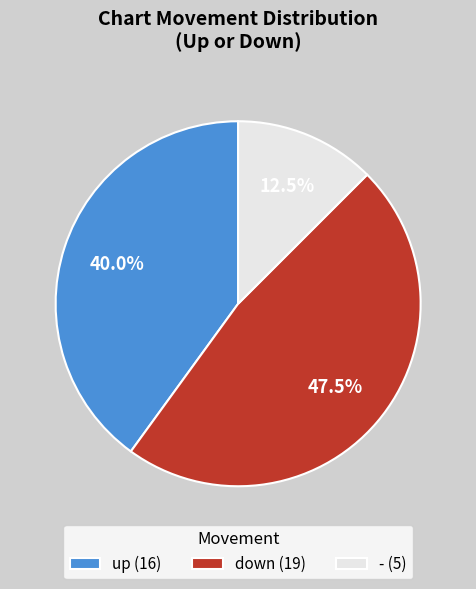

How much of the chart is everything except down?

52.5%